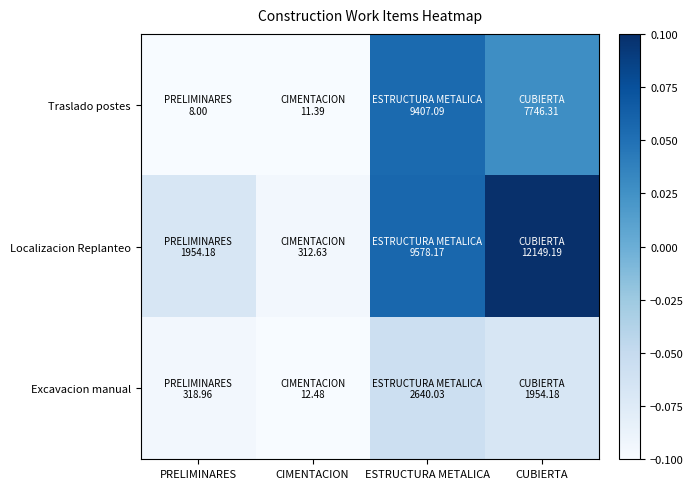

Rank the series at CIMENTACION from lowest to highest value.

Traslado postes, Excavacion manual, Localizacion Replanteo